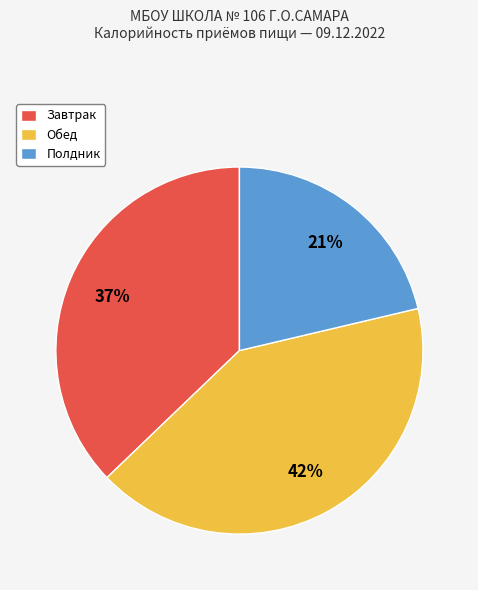

Does any single category account for the majority?

No